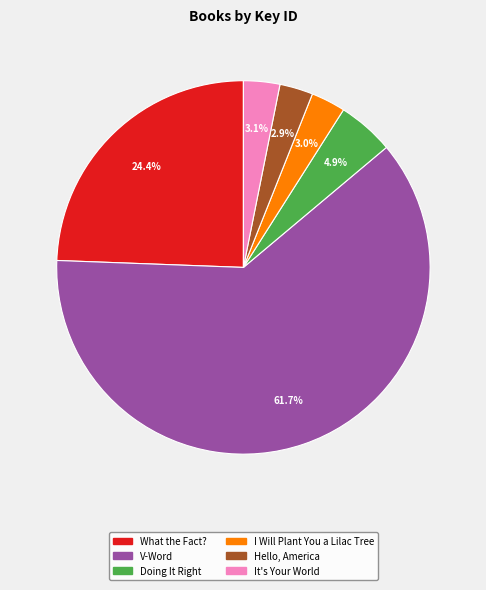

Count the number of slices in the pie.

6